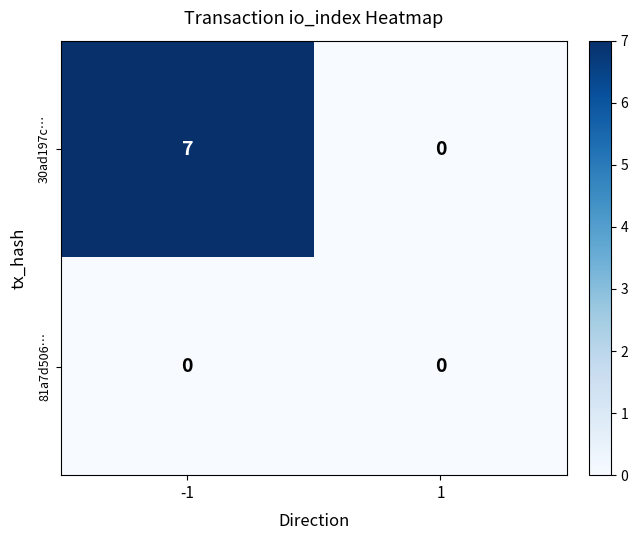

True or false: 30ad197c… has a value of 7 at -1.

True